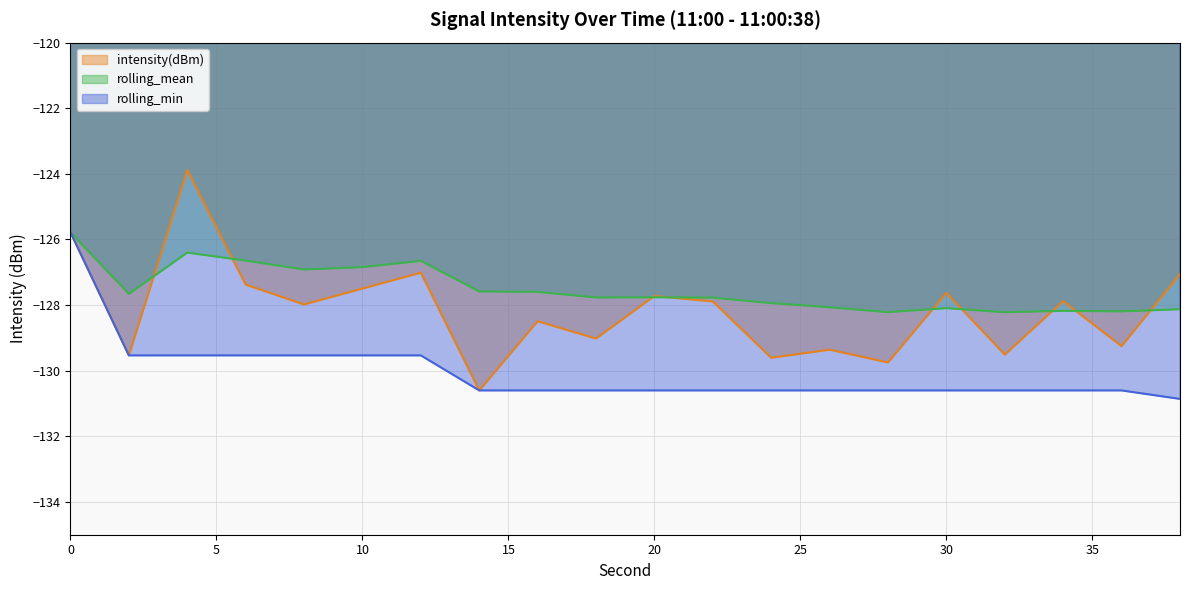

What is the sum of the rolling_mean values at 36 and 32?

-256.4